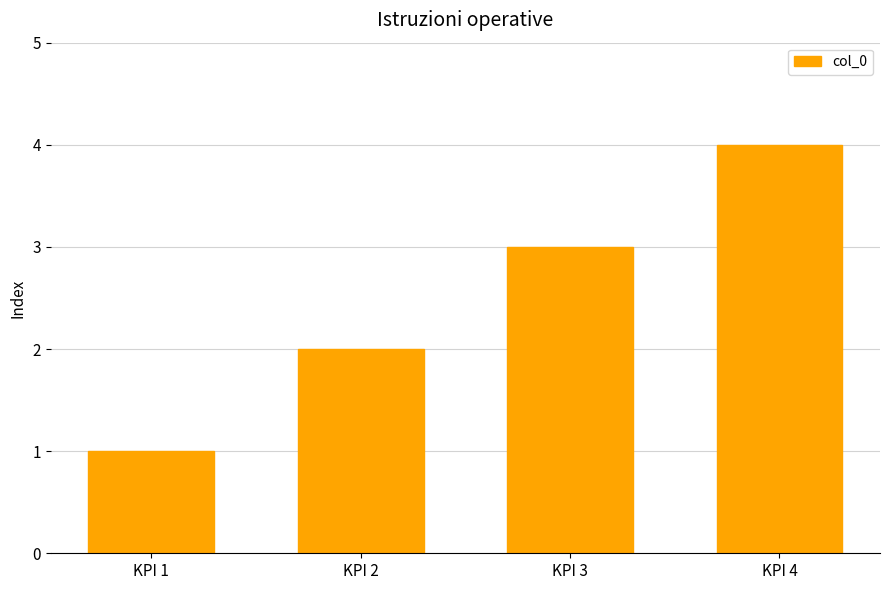

Which label corresponds to the smallest value in the chart?

KPI 1